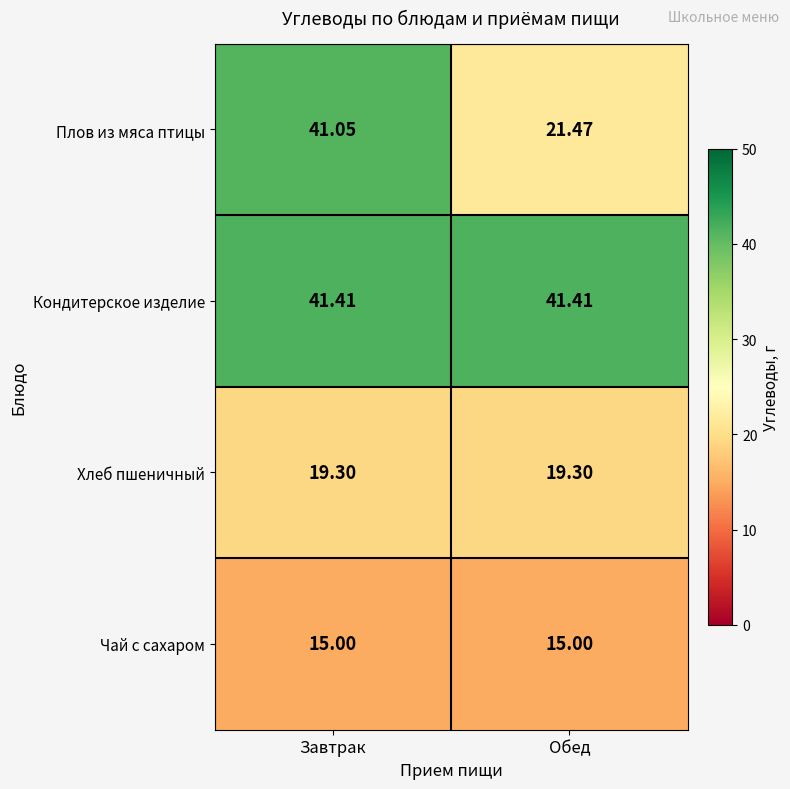

What is the total value across all series at Обед?

97.2